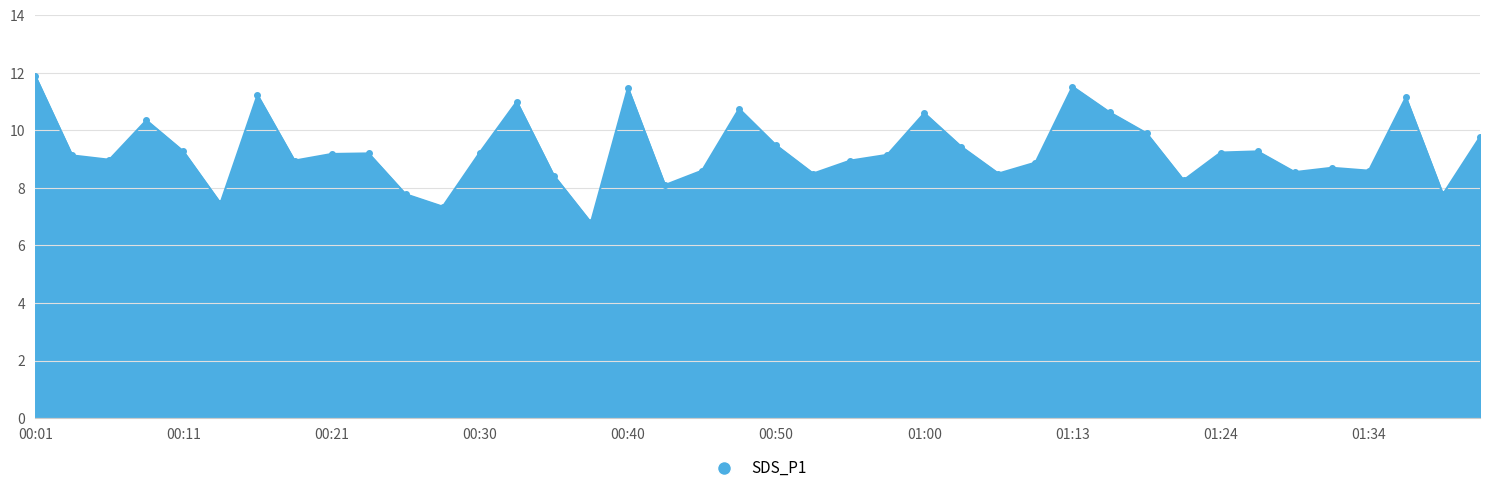

True or false: the data has more than 0 interior local peaks.

True